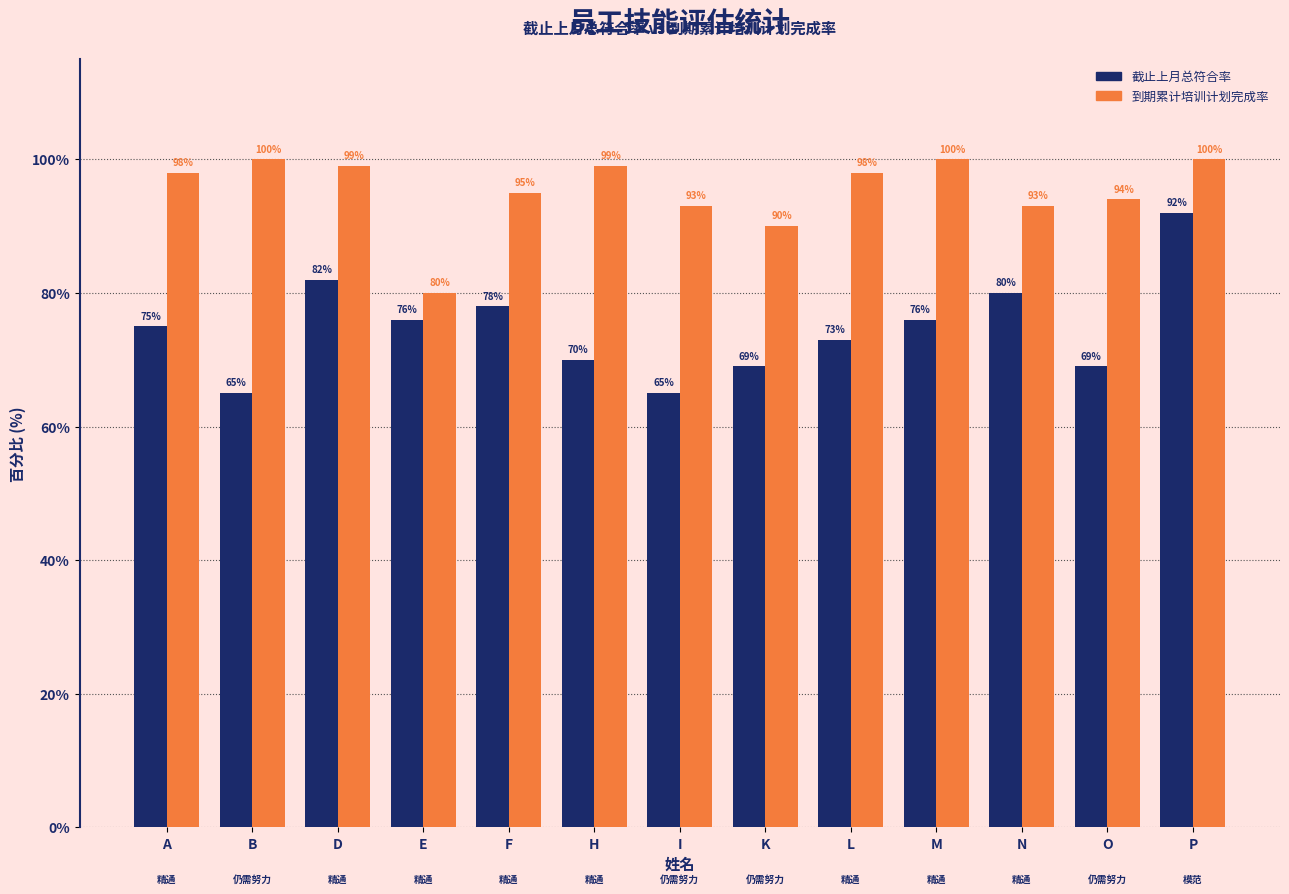

What is the approximate value of 截止上月总符合率 at E?

76